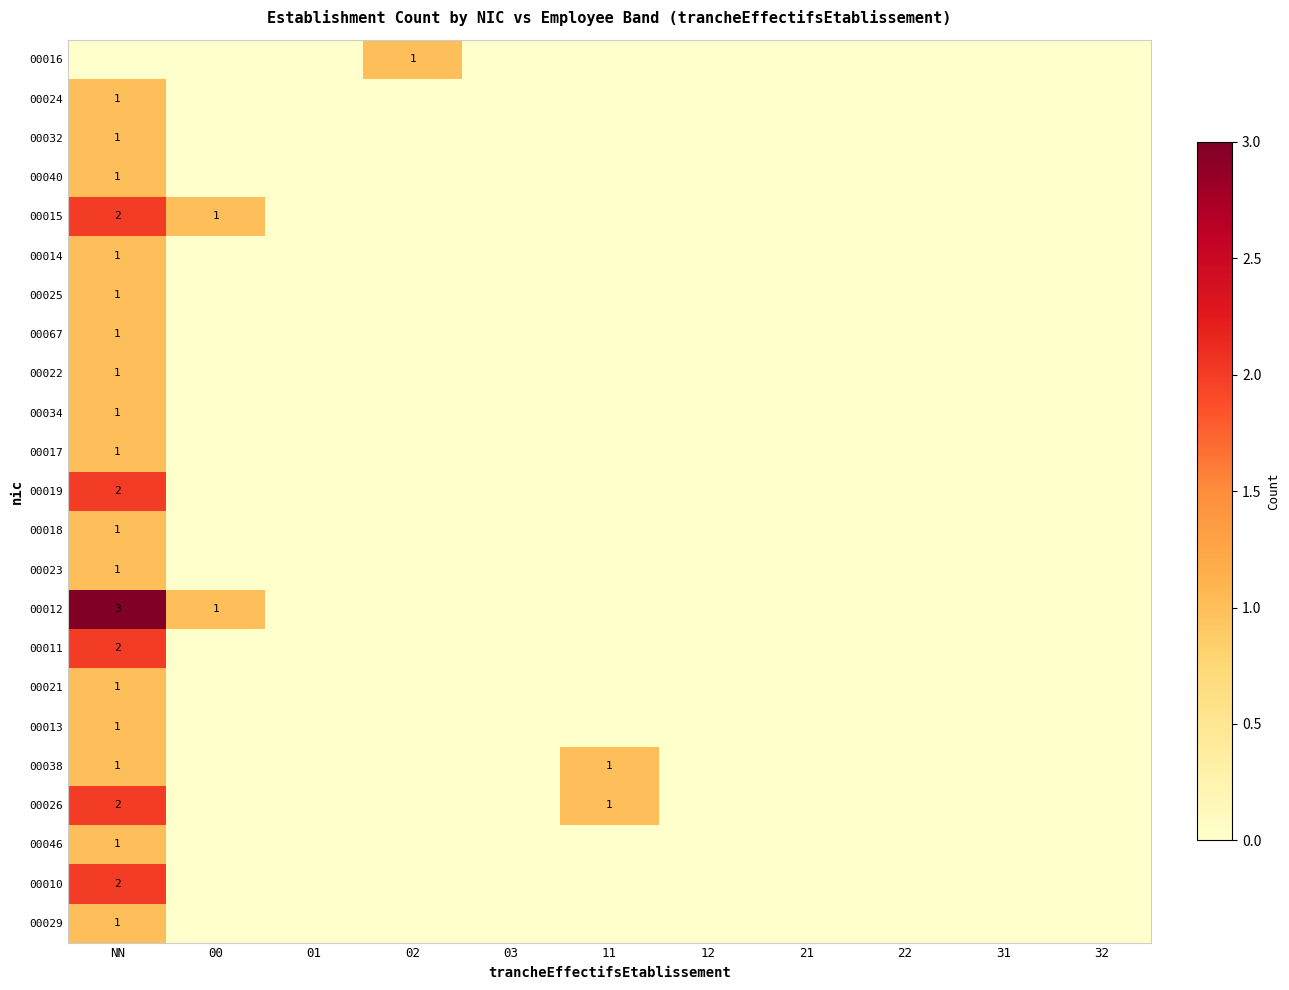

The 00011 series shows 2 at NN. True or false?

True